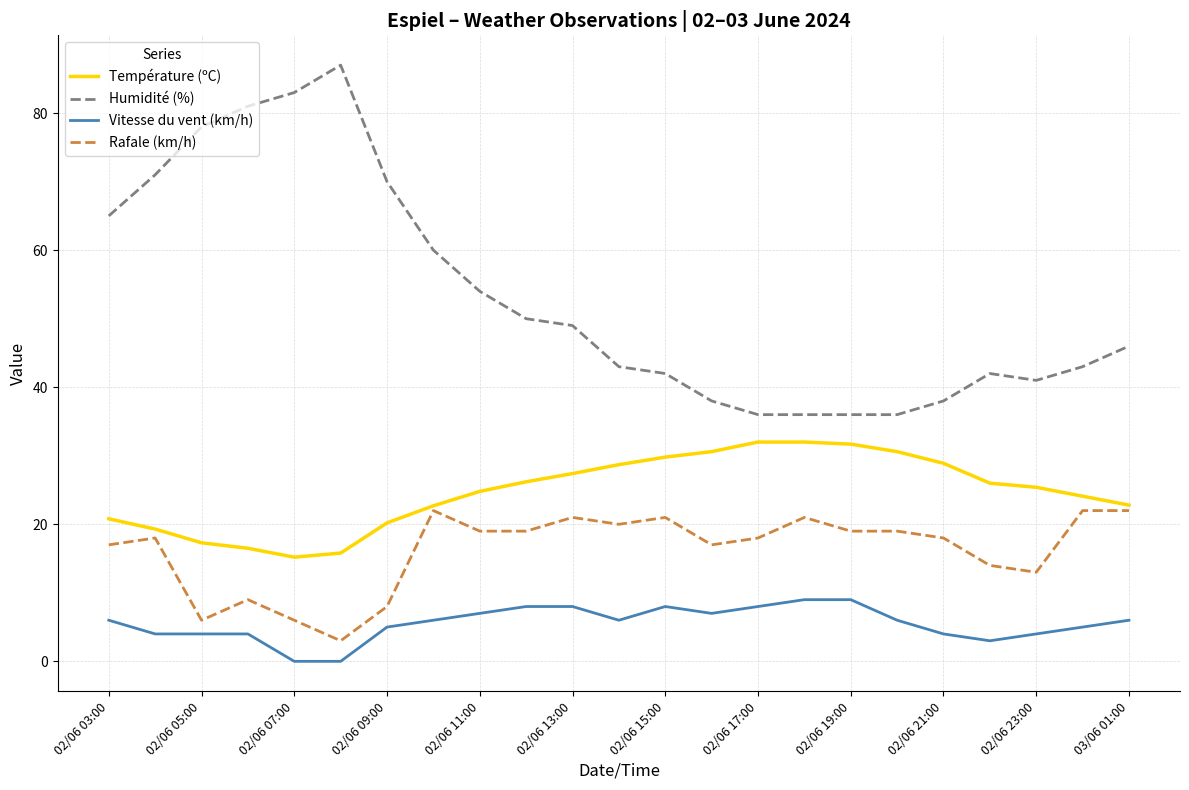

What is the average value of the Vitesse du vent (km/h) series?

5.5